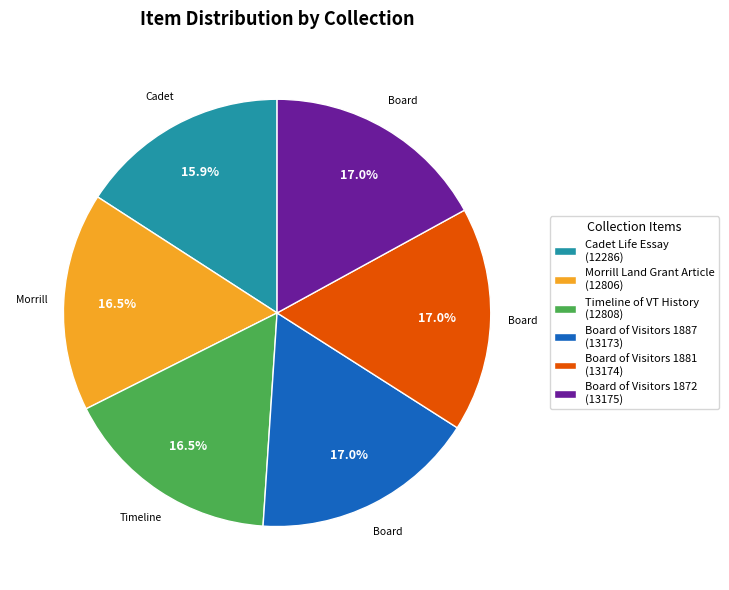

Does Timeline of VT History represent more than half of the total?

No